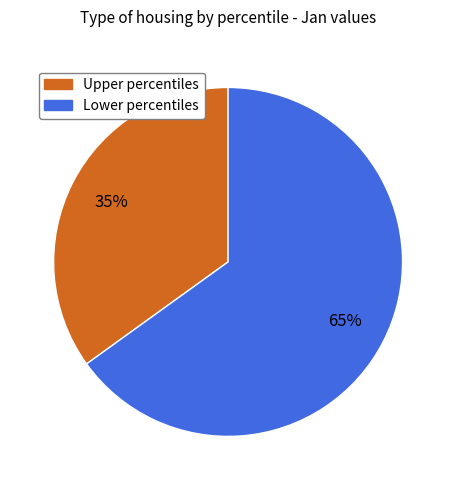

To the nearest percent, what is the average slice percentage?

50%